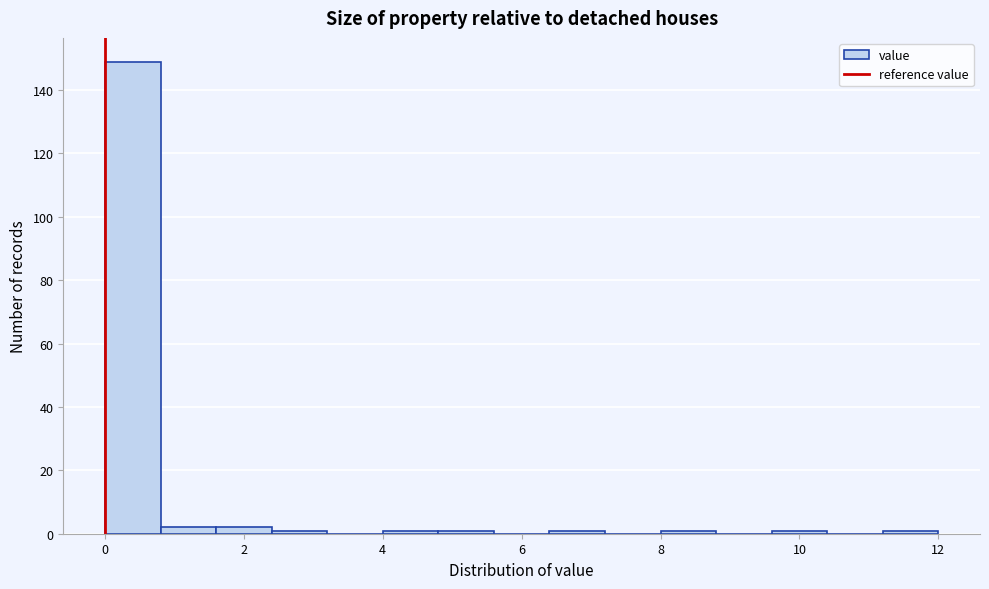

Which range on the x-axis has the tallest bar?

0.0 to 0.8